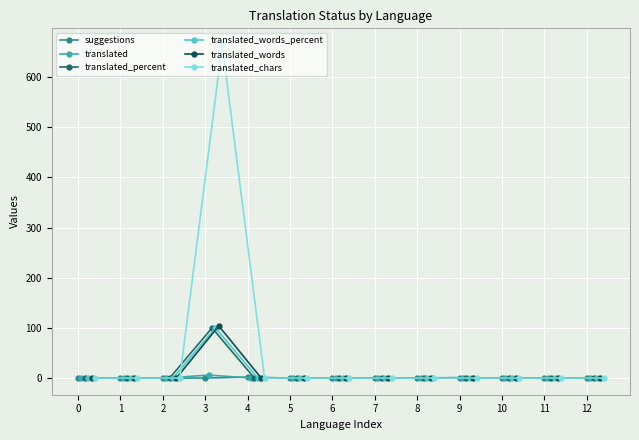

Between 4 and 11, which series saw the biggest shift?

suggestions